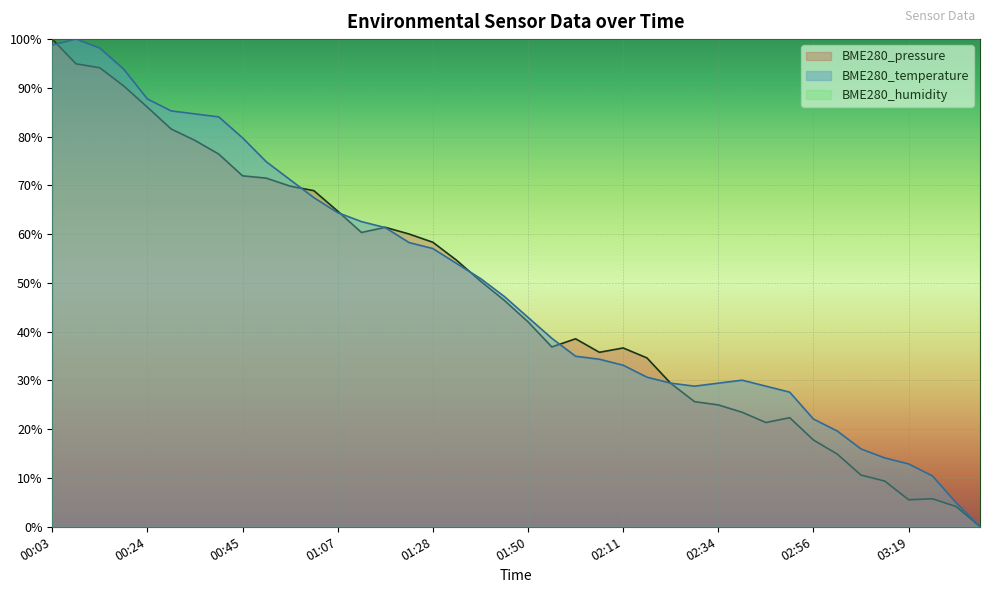

At which label is BME280_pressure closest to 50?

01:39